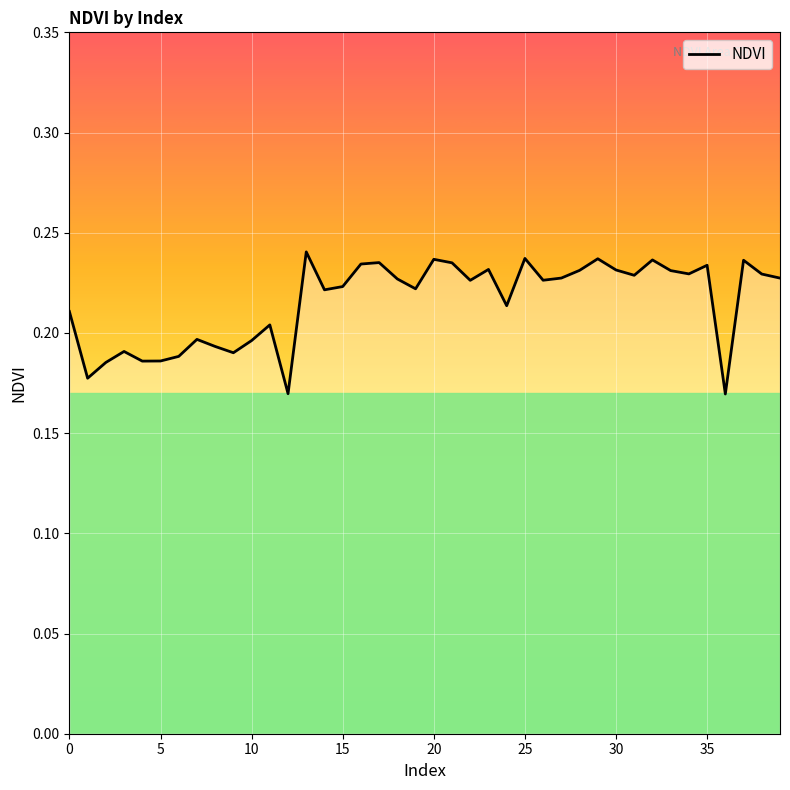

How many lines are shown in the chart?

1